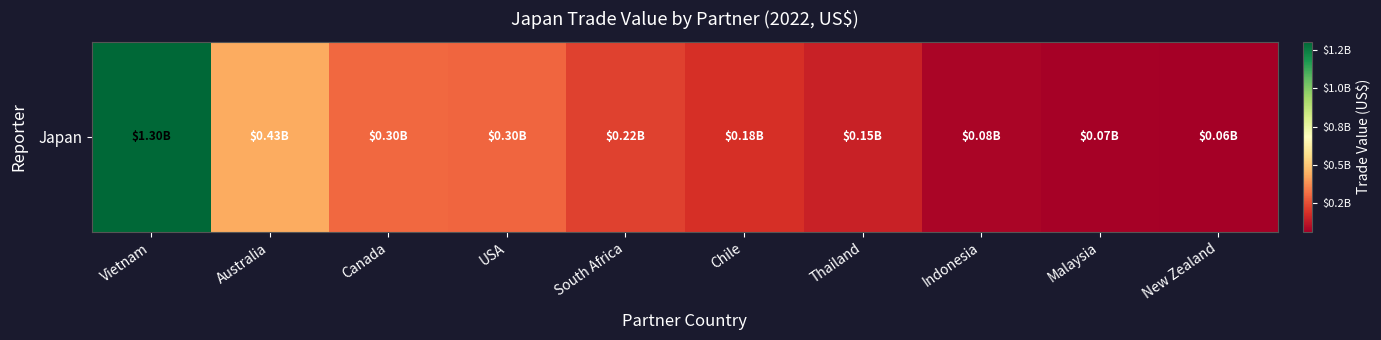

Which has a higher value, Chile or Australia?

Australia